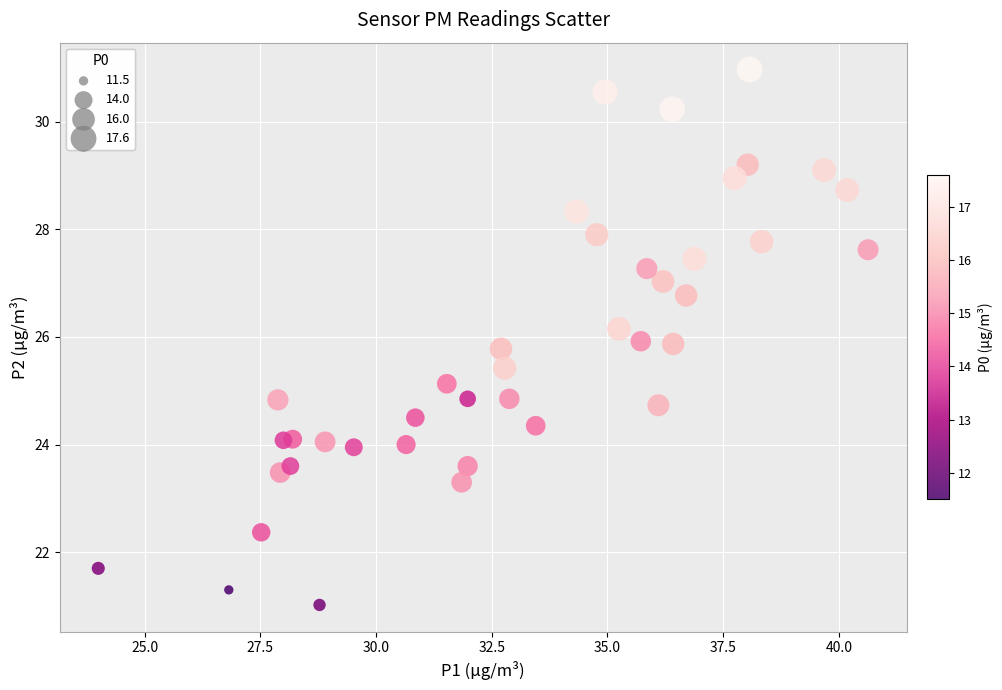

What is the range of X values (max minus min)?

16.6